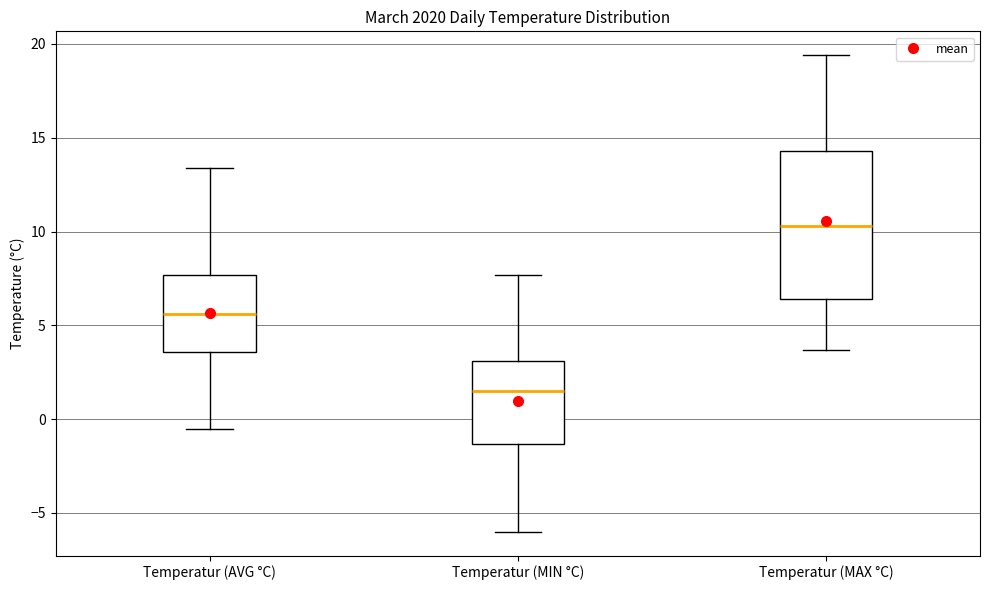

Which box has the highest median line?

Temperatur (MAX °C)